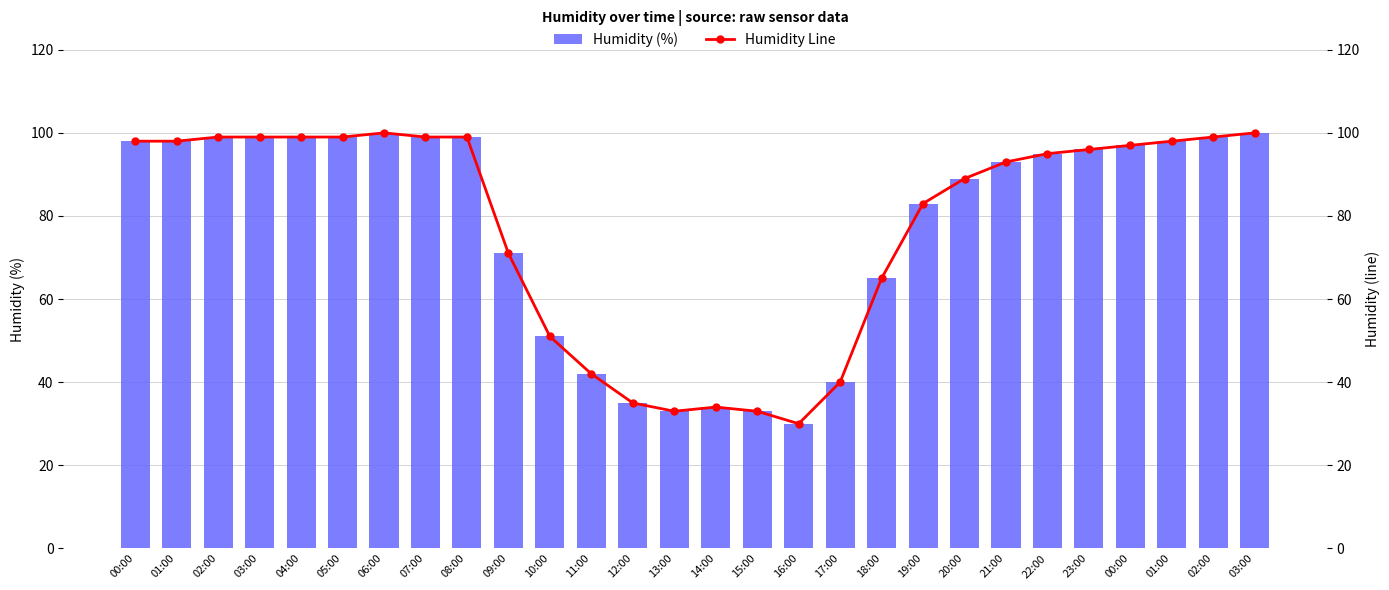

Reading left to right, what are all the values shown in this chart?

Humidity (%): 00:00=98	01:00=98	02:00=99	03:00=99	04:00=99	05:00=99	06:00=100	07:00=99	08:00=99	09:00=71	10:00=51	11:00=42	12:00=35	13:00=33	14:00=34	15:00=33	16:00=30	17:00=40	18:00=65	19:00=83	20:00=89	21:00=93	22:00=95	23:00=96	00:00=97	01:00=98	02:00=99	03:00=100
Humidity Line: 00:00=98	01:00=98	02:00=99	03:00=99	04:00=99	05:00=99	06:00=100	07:00=99	08:00=99	09:00=71	10:00=51	11:00=42	12:00=35	13:00=33	14:00=34	15:00=33	16:00=30	17:00=40	18:00=65	19:00=83	20:00=89	21:00=93	22:00=95	23:00=96	00:00=97	01:00=98	02:00=99	03:00=100